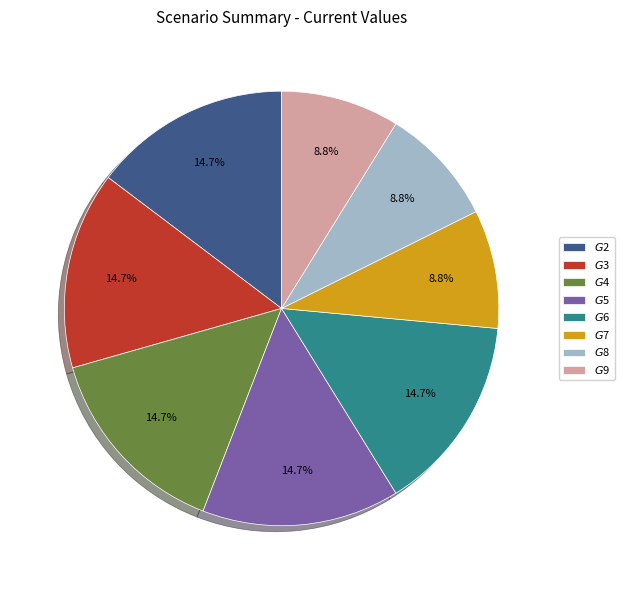

To the nearest percent, what percentage of the pie is $G$4?

15%